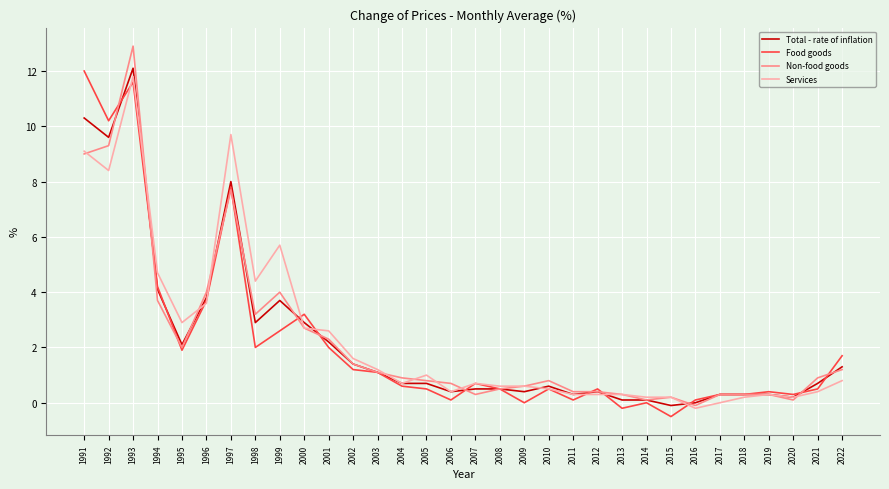

What is the minimum value for Non-food goods?

-0.1